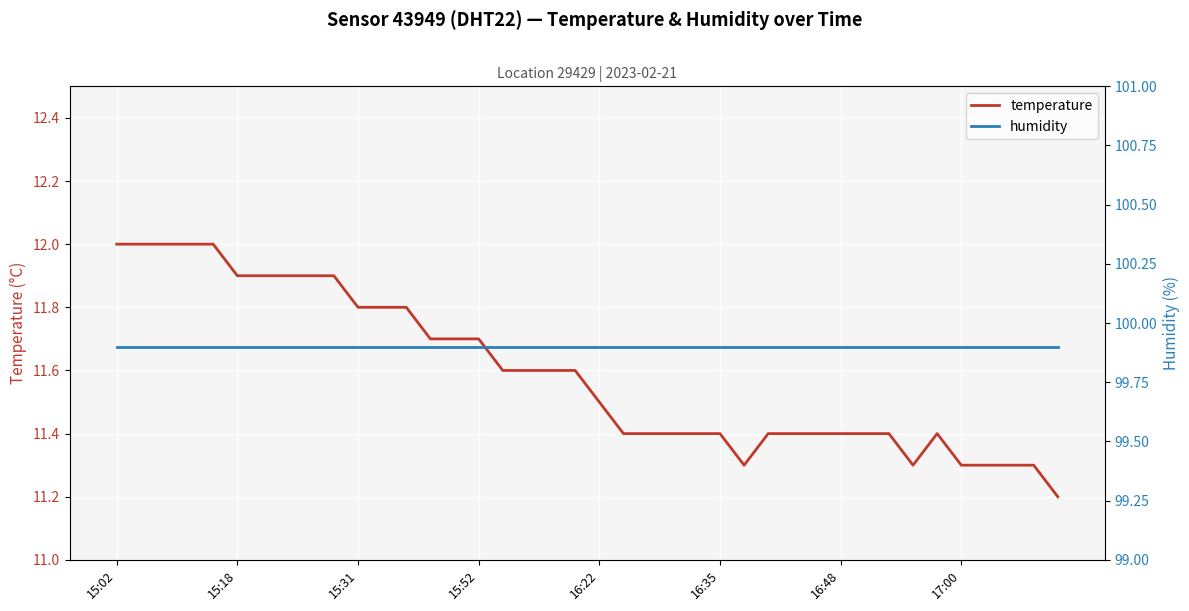

Is it true that temperature equals 11.8 at 15:31?

True